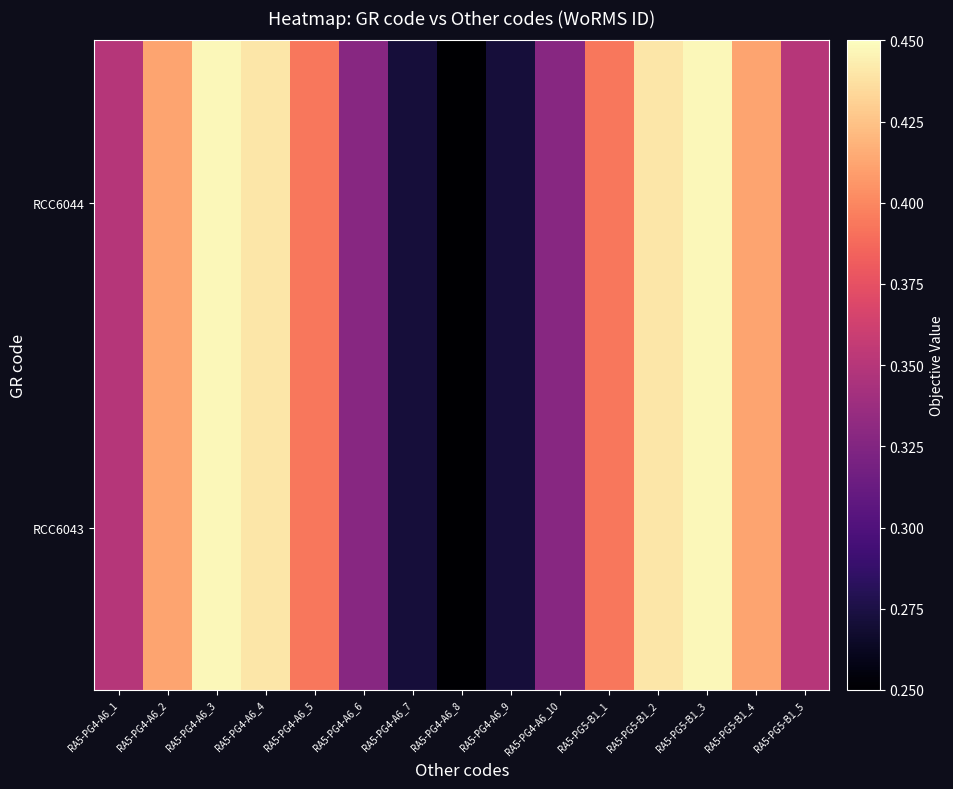

What is the total value across all series at RA5-PG5-B1_5?

0.7